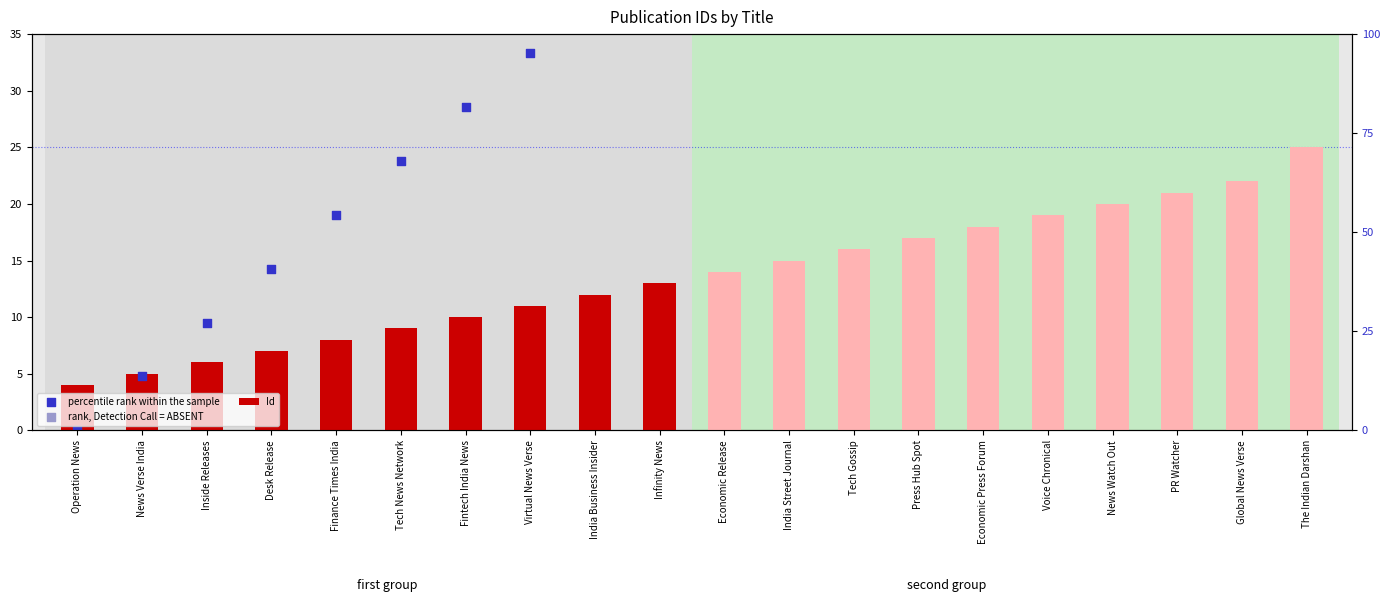

What is the change in value from Operation News to Economic Press Forum?

+14